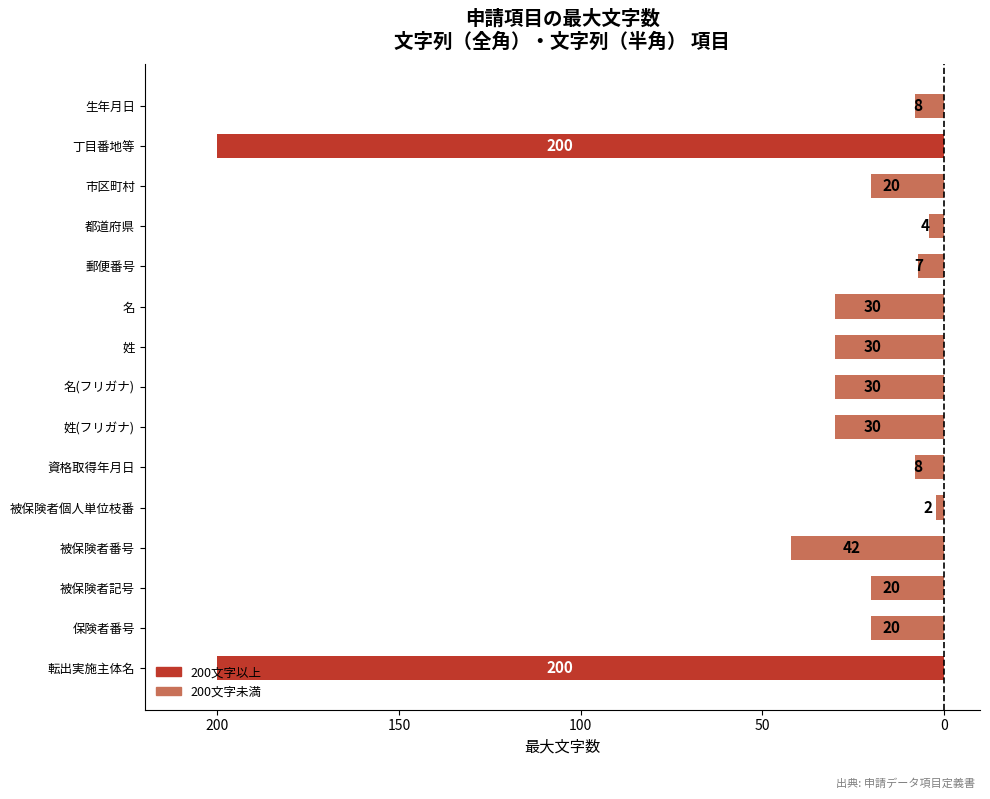

Does the chart contain any negative values?

Yes